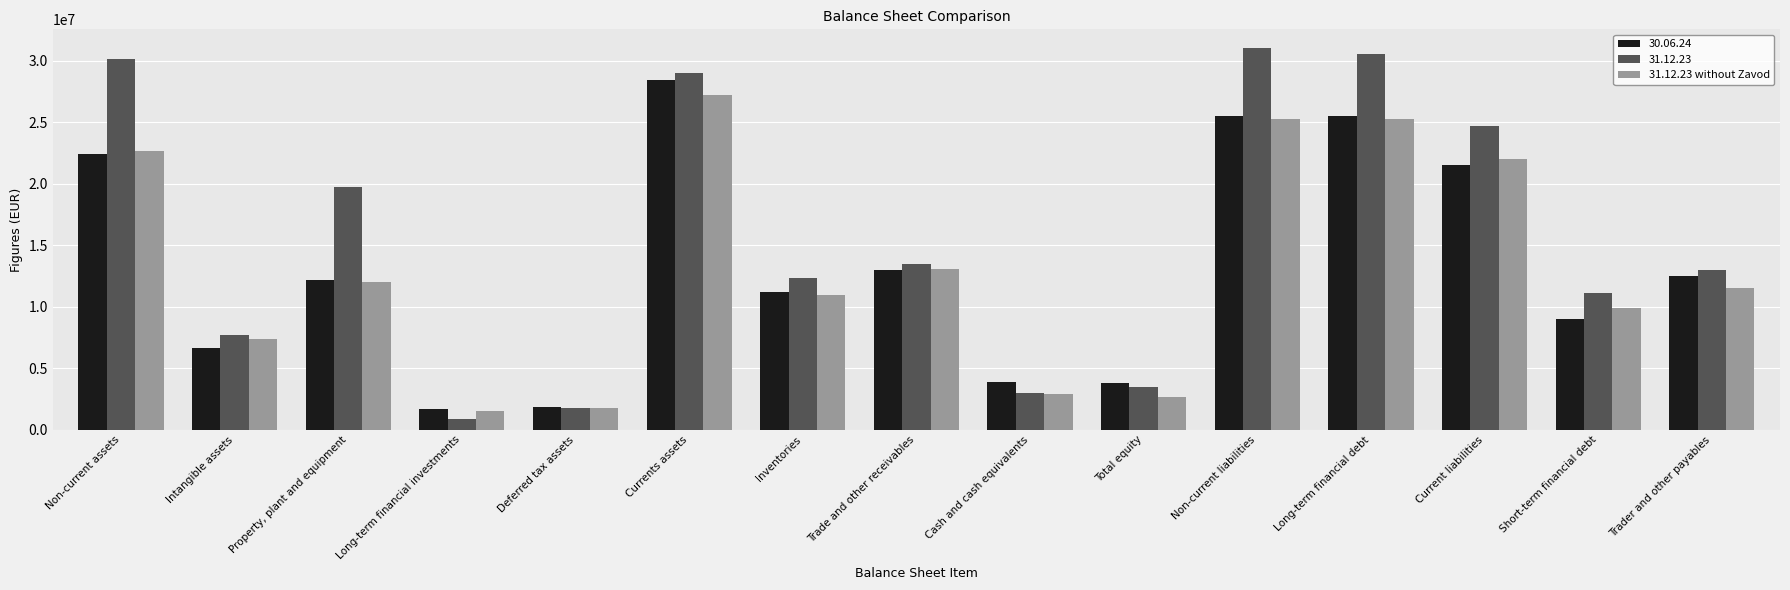

Which label corresponds to the largest value in the chart?

Non-current liabilities